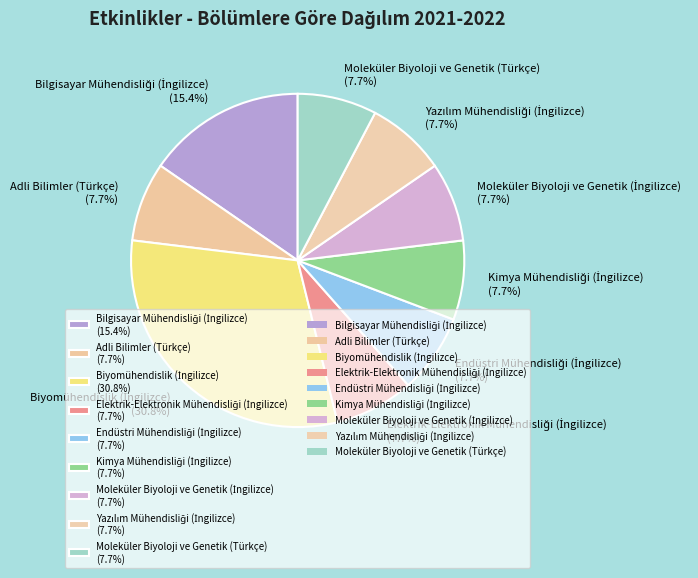

What portion of the pie excludes Adli Bilimler (Türkçe) (7.7%)?

92.3%